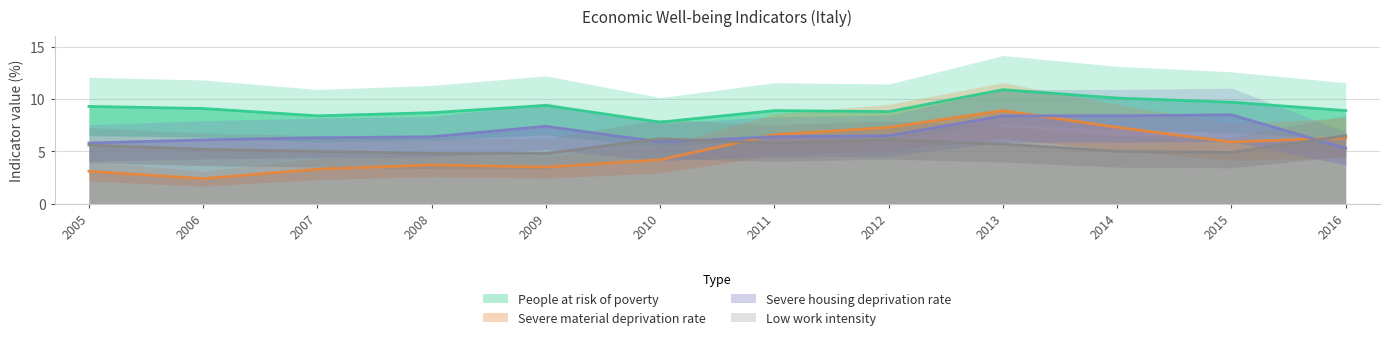

Is the value of Severe housing deprivation rate at 2005 greater than the value of People at risk of poverty at 2011?

No